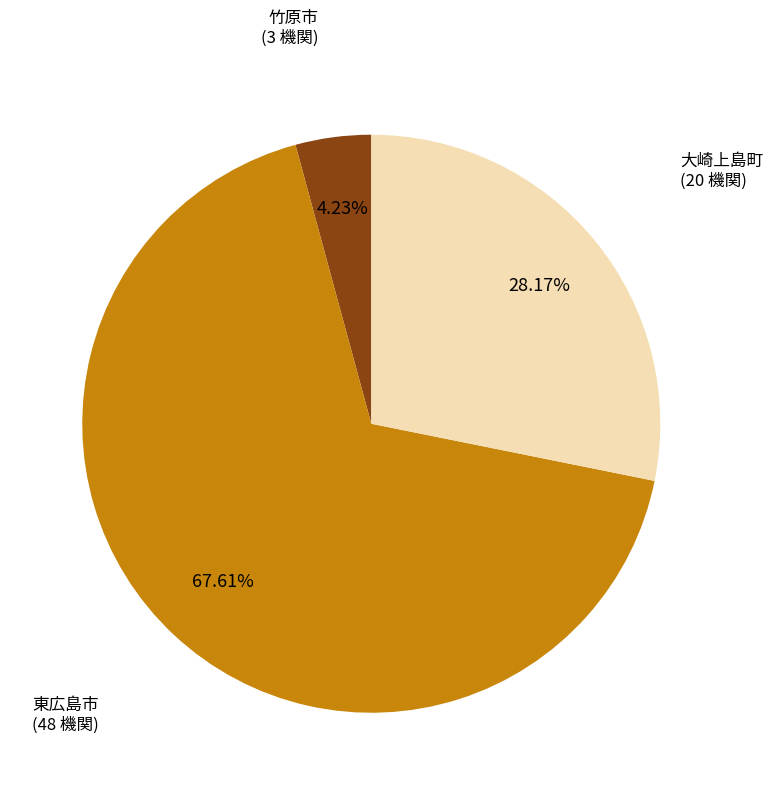

Is there a majority slice in this chart?

Yes